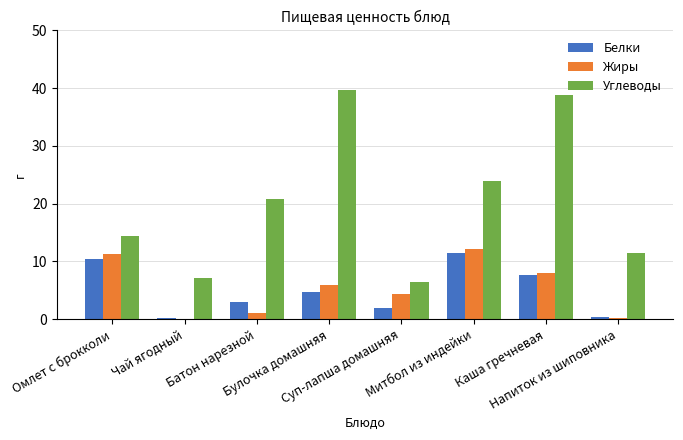

What is the maximum value shown in the chart?

39.7